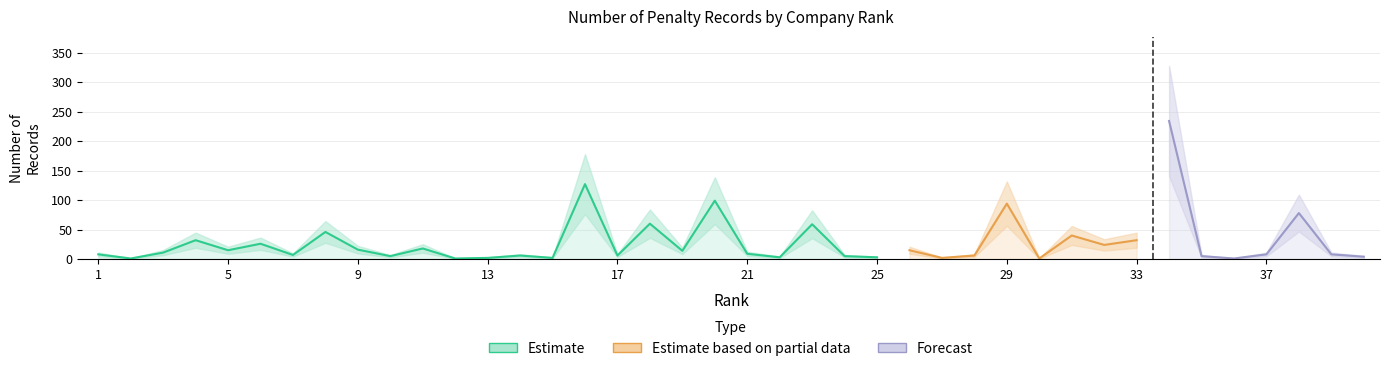

Between 26 and 22, which is larger?

26